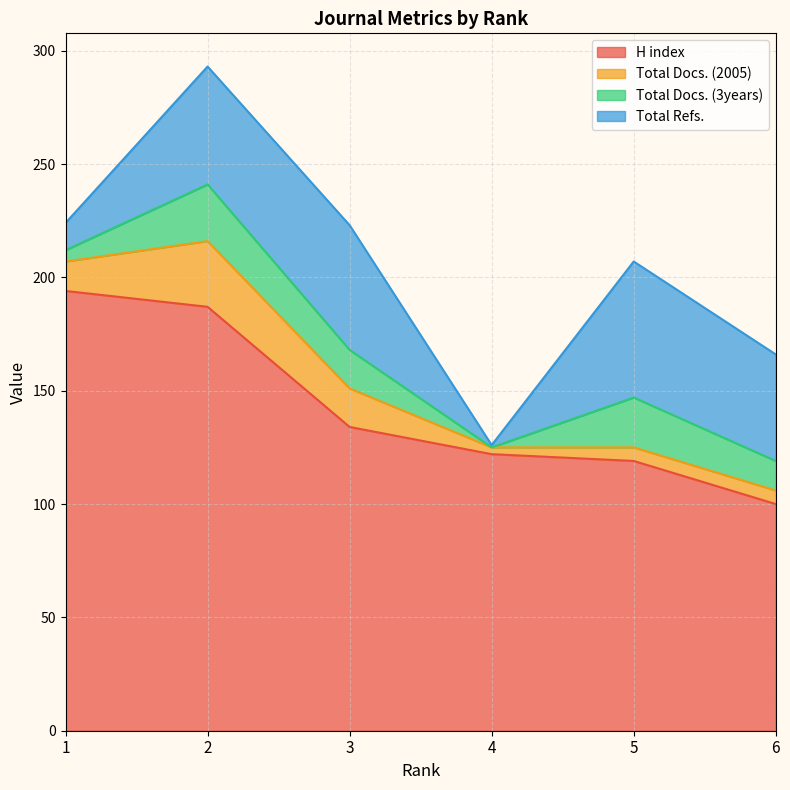

True or false: Total Docs. (3years) has a value of 22 at 5.

True